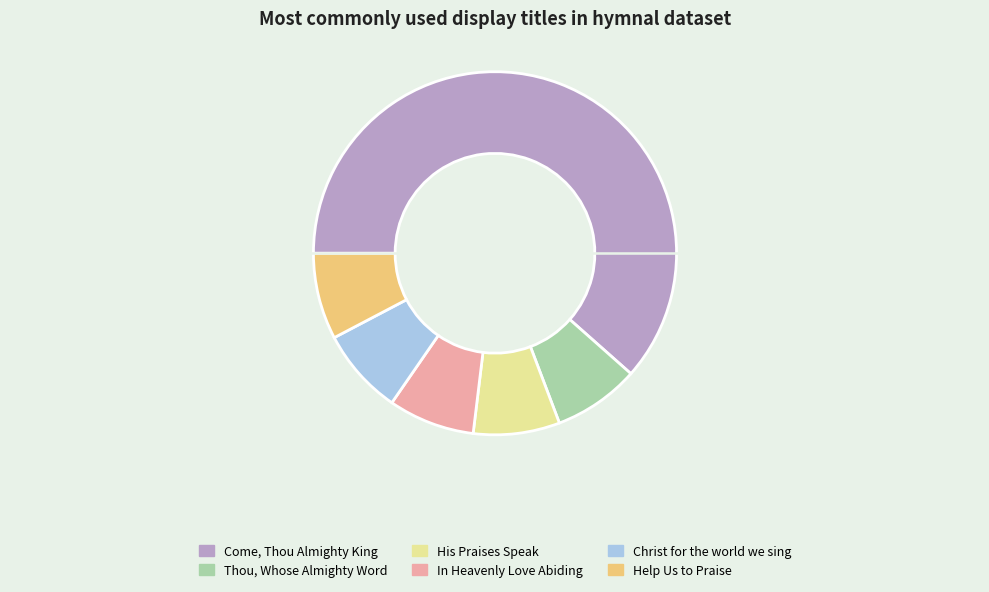

Is the sum of Thou, Whose Almighty Word and His Praises Speak greater than half?

No